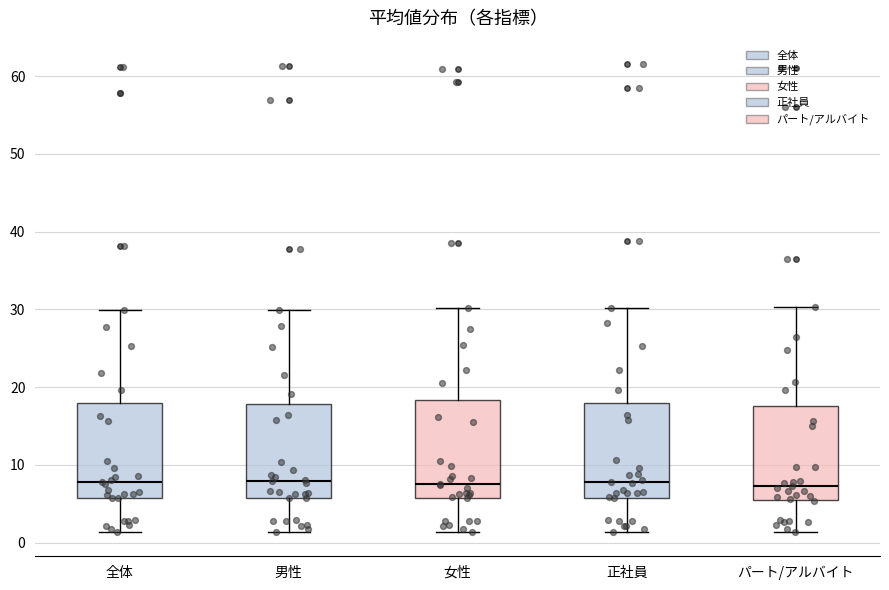

Reading left to right, read every box against the y-axis: the position of its median line, the range the box covers, and the ends of its whiskers. The values are not printed on the chart, so give them approximately, as read against the axis.

全体: median 8, box 6 to 18, whiskers 1 to 30
男性: median 8, box 6 to 18, whiskers 1 to 30
女性: median 8, box 6 to 18, whiskers 1 to 30
正社員: median 8, box 6 to 18, whiskers 1 to 30
パート/アルバイト: median 7, box 6 to 18, whiskers 1 to 30